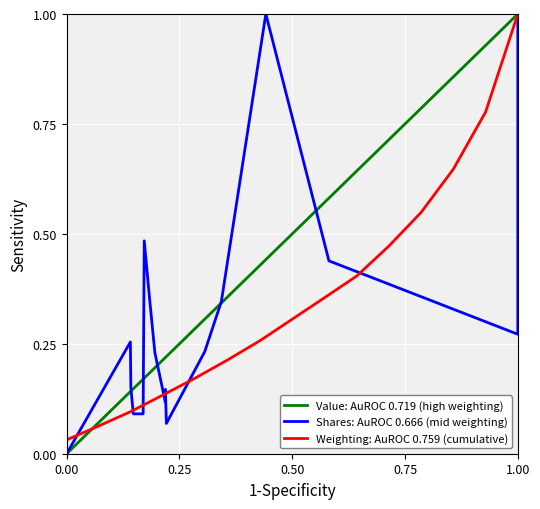

Reading left to right, extract all data points from this chart.

Value: AuROC 0.719 (high weighting): 0.0	0.1	0.1	0.1	0.2	0.2	0.2	0.2	0.2	0.2	0.2	0.3	0.3	0.4	0.6	1.0	1.0
Shares: AuROC 0.666 (mid weighting): 0.0	0.3	0.2	0.1	0.1	0.5	0.3	0.2	0.1	0.1	0.1	0.2	0.3	1.0	0.4	0.3	1.0
Weighting: AuROC 0.759 (cumulative): 0.0	0.0	0.1	0.1	0.1	0.2	0.2	0.3	0.3	0.4	0.4	0.5	0.5	0.6	0.8	1.0	1.0